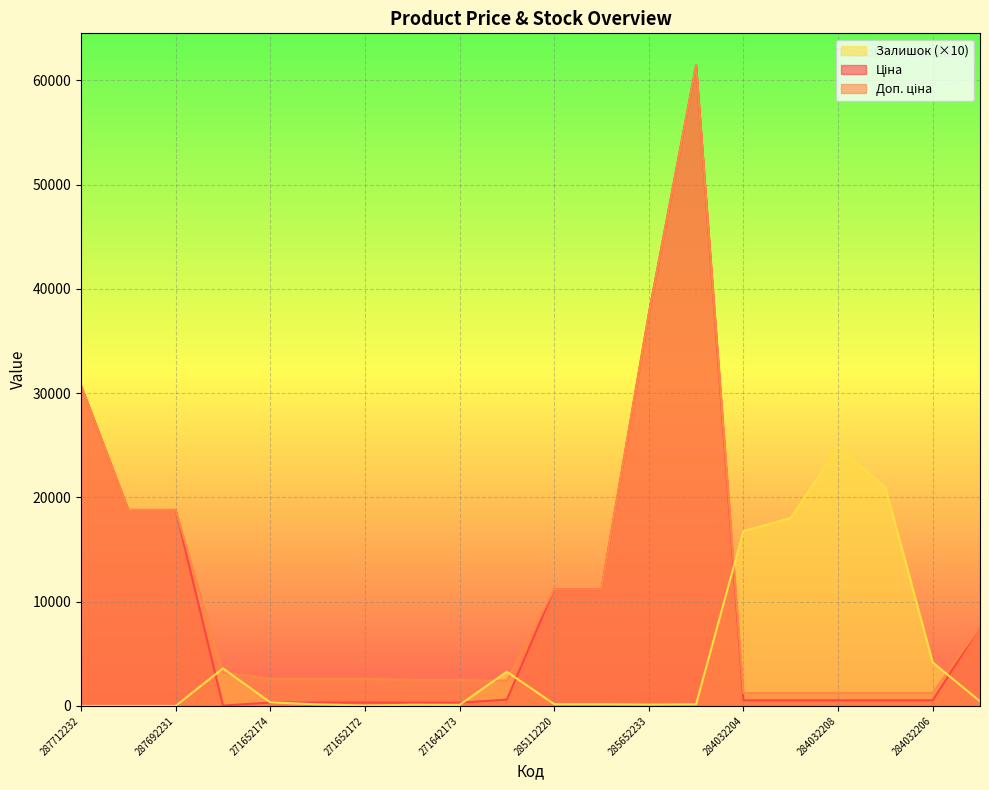

At which category does Доп. ціна reach its first local valley?

249092174